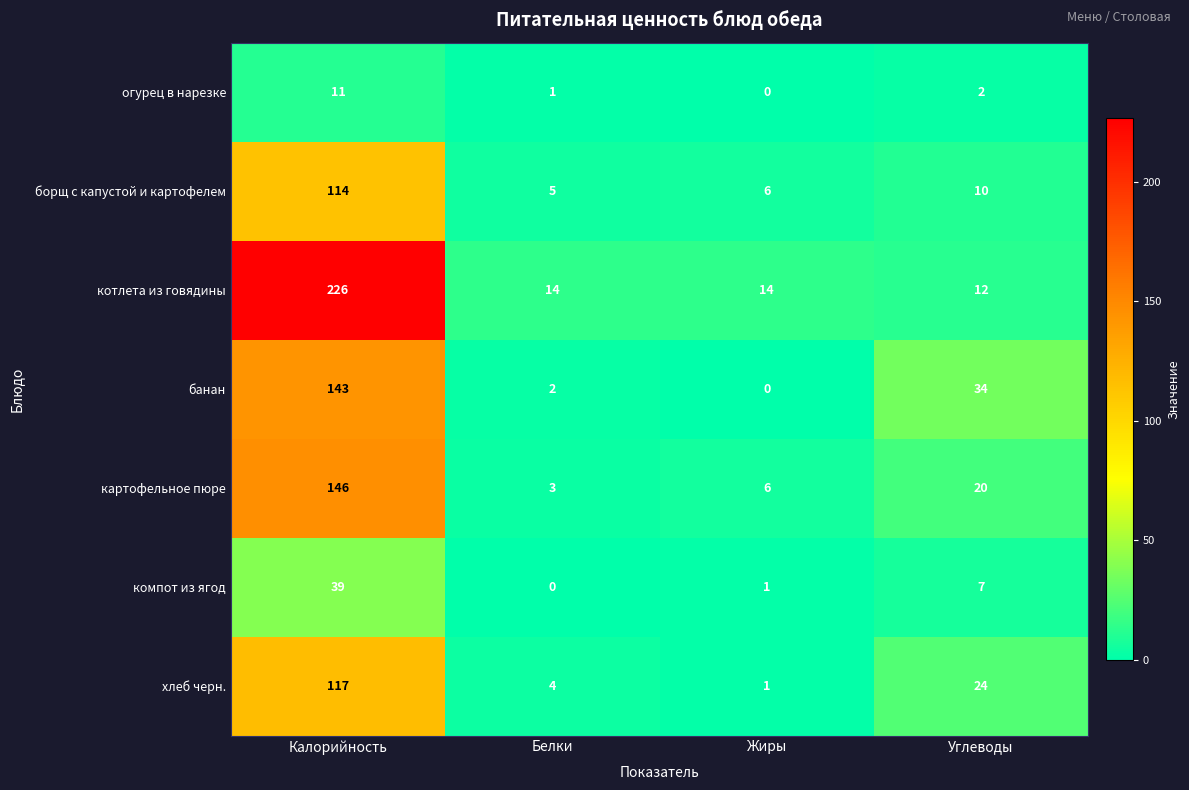

Reading right to left, transcribe all the data shown in this chart.

огурец в нарезке: Углеводы=2	Жиры=0	Белки=1	Калорийность=11
борщ с капустой и картофелем: Углеводы=10	Жиры=6	Белки=5	Калорийность=114
котлета из говядины: Углеводы=12	Жиры=14	Белки=14	Калорийность=226
банан: Углеводы=34	Жиры=0	Белки=2	Калорийность=143
картофельное пюре: Углеводы=20	Жиры=6	Белки=3	Калорийность=146
компот из ягод: Углеводы=7	Жиры=1	Белки=0	Калорийность=39
хлеб черн.: Углеводы=24	Жиры=1	Белки=4	Калорийность=117